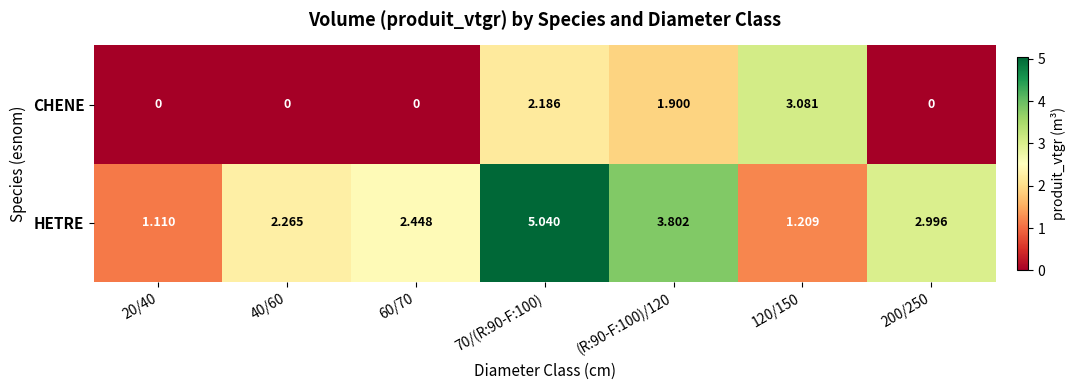

Between 40/60 and 70/(R:90-F:100), which series saw the biggest shift?

HETRE